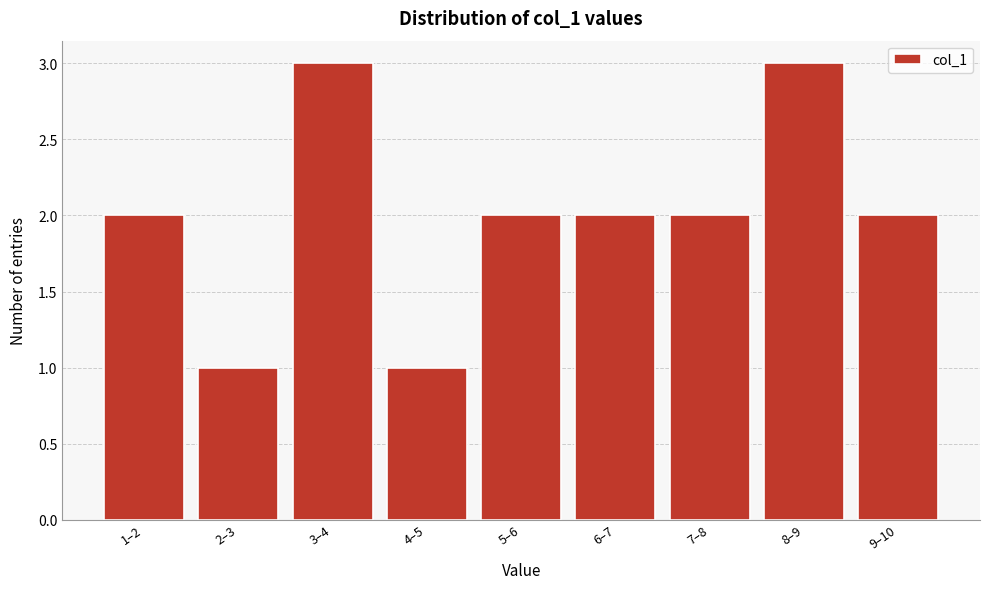

Reading left to right, transcribe all the data shown in this chart.

1–2=2	2–3=1	3–4=3	4–5=1	5–6=2	6–7=2	7–8=2	8–9=3	9–10=2